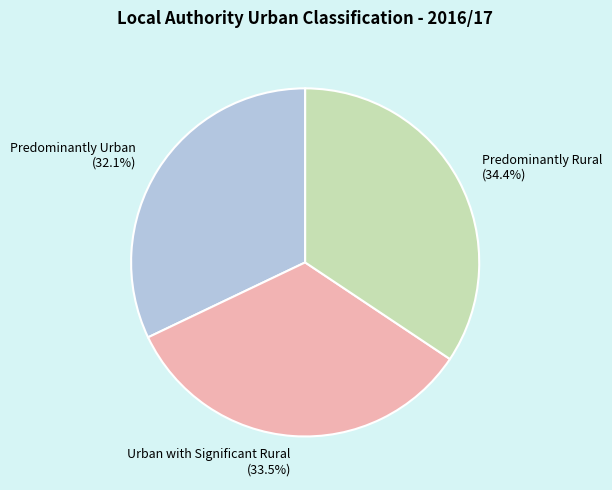

Is there a majority slice in this chart?

No